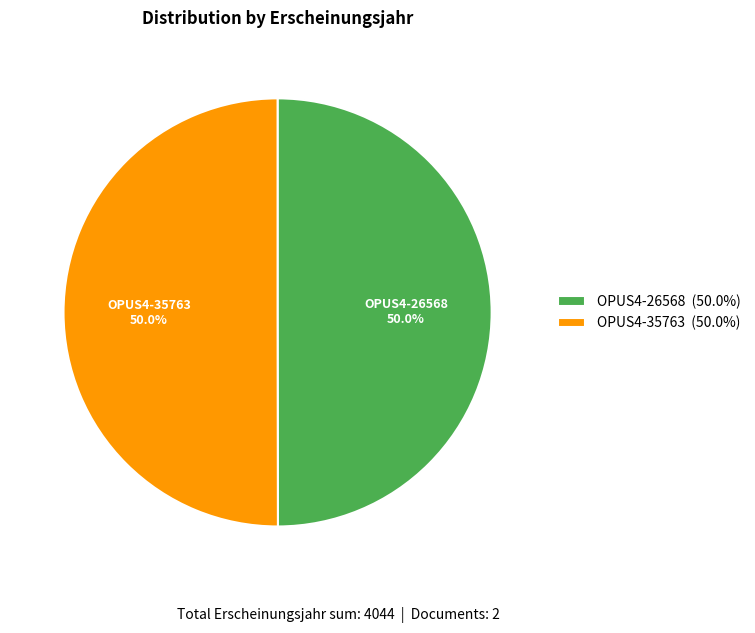

How many segments does this pie chart have?

2